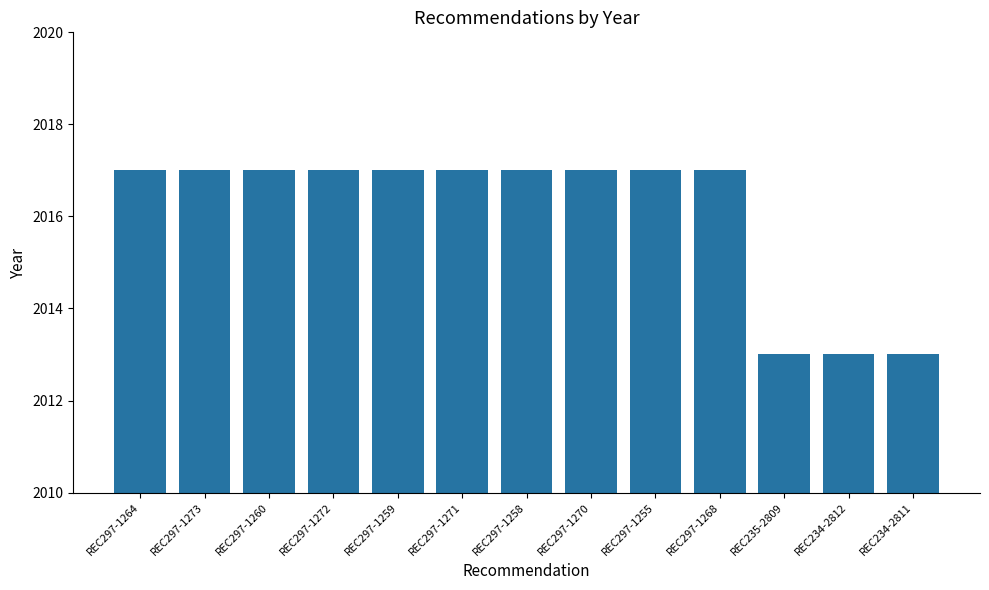

What is the greatest value displayed?

2017